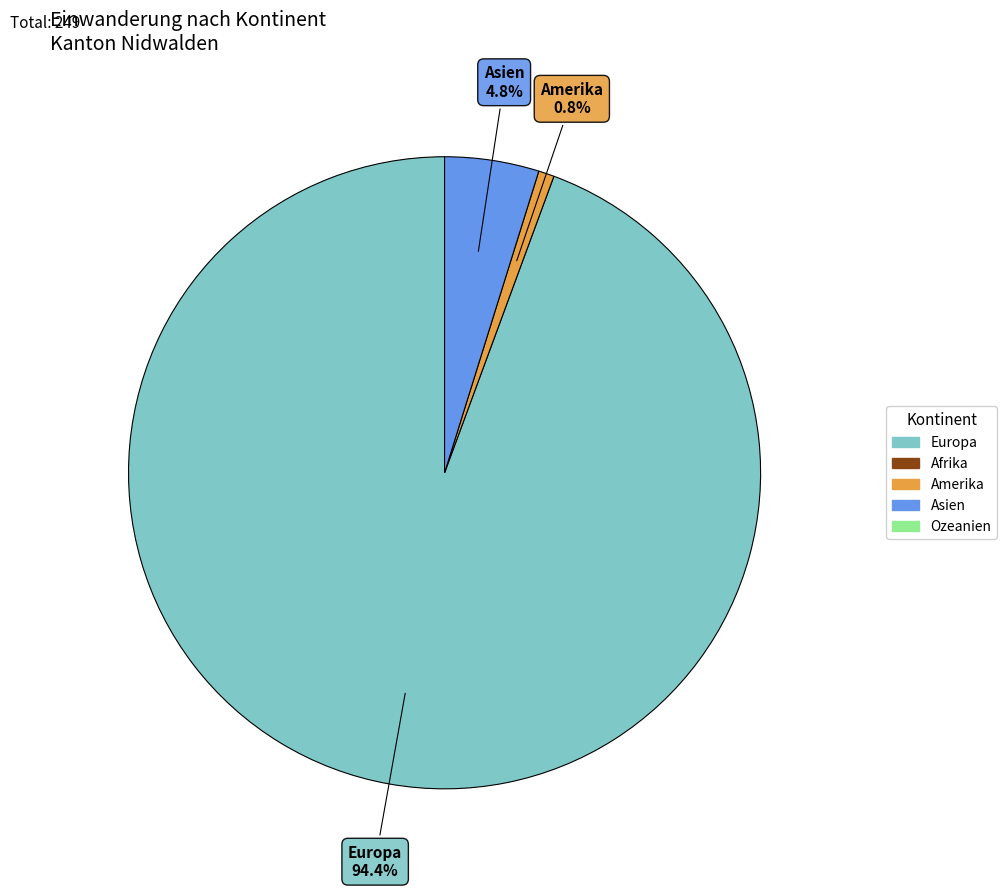

Rank the categories by value from lowest to highest.

Amerika, Asien, Europa